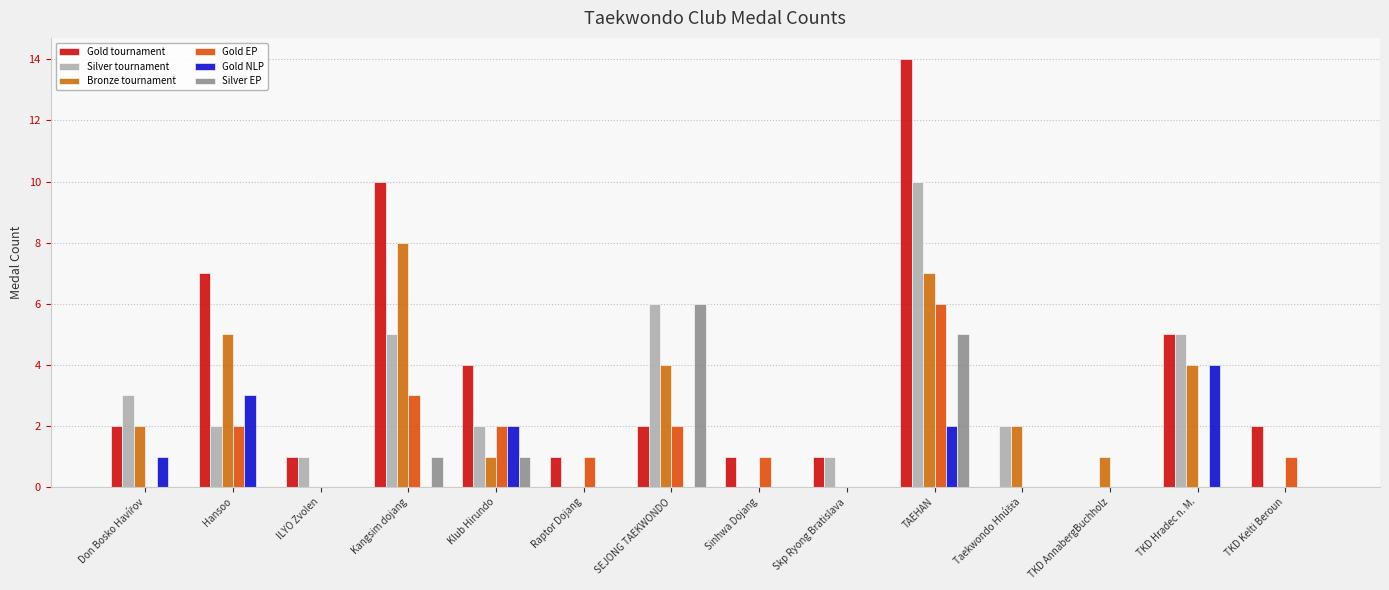

Reading left to right, transcribe all the data shown in this chart.

Gold tournament: Don Bosko Havířov=2	Hansoo=7	ILYO Zvolen=1	Kangsim dojang=10	Klub Hirundo=4	Raptor Dojang=1	SEJONG TAEKWONDO=2	Sinhwa Dojang=1	Skp Ryong Bratislava=1	TAEHAN=14	Taekwondo Hnúšťa=0	TKD AnnabergBuchholz=0	TKD Hradec n. M.=5	TKD Kelti Beroun=2
Silver tournament: Don Bosko Havířov=3	Hansoo=2	ILYO Zvolen=1	Kangsim dojang=5	Klub Hirundo=2	Raptor Dojang=0	SEJONG TAEKWONDO=6	Sinhwa Dojang=0	Skp Ryong Bratislava=1	TAEHAN=10	Taekwondo Hnúšťa=2	TKD AnnabergBuchholz=0	TKD Hradec n. M.=5	TKD Kelti Beroun=0
Bronze tournament: Don Bosko Havířov=2	Hansoo=5	ILYO Zvolen=0	Kangsim dojang=8	Klub Hirundo=1	Raptor Dojang=0	SEJONG TAEKWONDO=4	Sinhwa Dojang=0	Skp Ryong Bratislava=0	TAEHAN=7	Taekwondo Hnúšťa=2	TKD AnnabergBuchholz=1	TKD Hradec n. M.=4	TKD Kelti Beroun=0
Gold EP: Don Bosko Havířov=0	Hansoo=2	ILYO Zvolen=0	Kangsim dojang=3	Klub Hirundo=2	Raptor Dojang=1	SEJONG TAEKWONDO=2	Sinhwa Dojang=1	Skp Ryong Bratislava=0	TAEHAN=6	Taekwondo Hnúšťa=0	TKD AnnabergBuchholz=0	TKD Hradec n. M.=0	TKD Kelti Beroun=1
Gold NLP: Don Bosko Havířov=1	Hansoo=3	ILYO Zvolen=0	Kangsim dojang=0	Klub Hirundo=2	Raptor Dojang=0	SEJONG TAEKWONDO=0	Sinhwa Dojang=0	Skp Ryong Bratislava=0	TAEHAN=2	Taekwondo Hnúšťa=0	TKD AnnabergBuchholz=0	TKD Hradec n. M.=4	TKD Kelti Beroun=0
Silver EP: Don Bosko Havířov=0	Hansoo=0	ILYO Zvolen=0	Kangsim dojang=1	Klub Hirundo=1	Raptor Dojang=0	SEJONG TAEKWONDO=6	Sinhwa Dojang=0	Skp Ryong Bratislava=0	TAEHAN=5	Taekwondo Hnúšťa=0	TKD AnnabergBuchholz=0	TKD Hradec n. M.=0	TKD Kelti Beroun=0